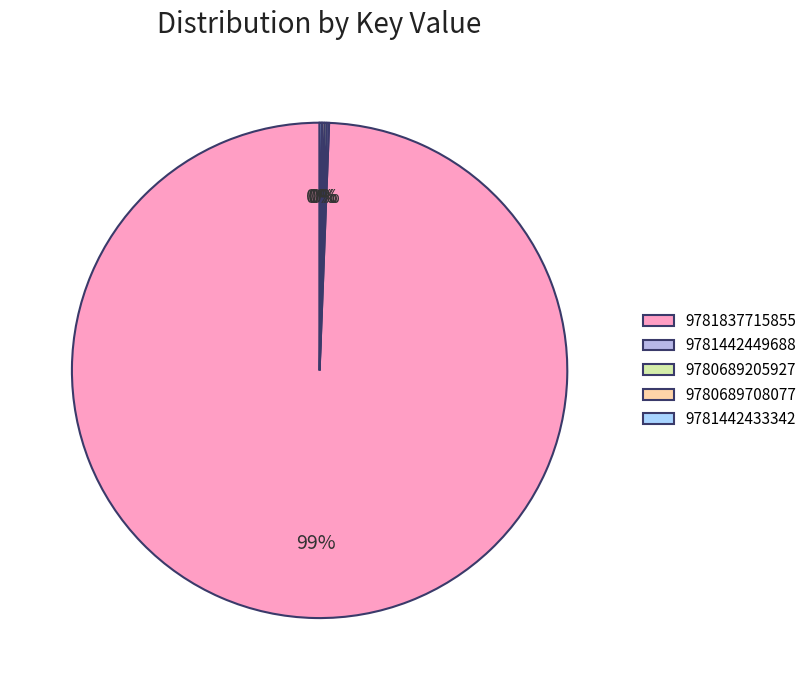

What is the ratio of the value at 9781837715855 to the value at 9780689708077?

650.8